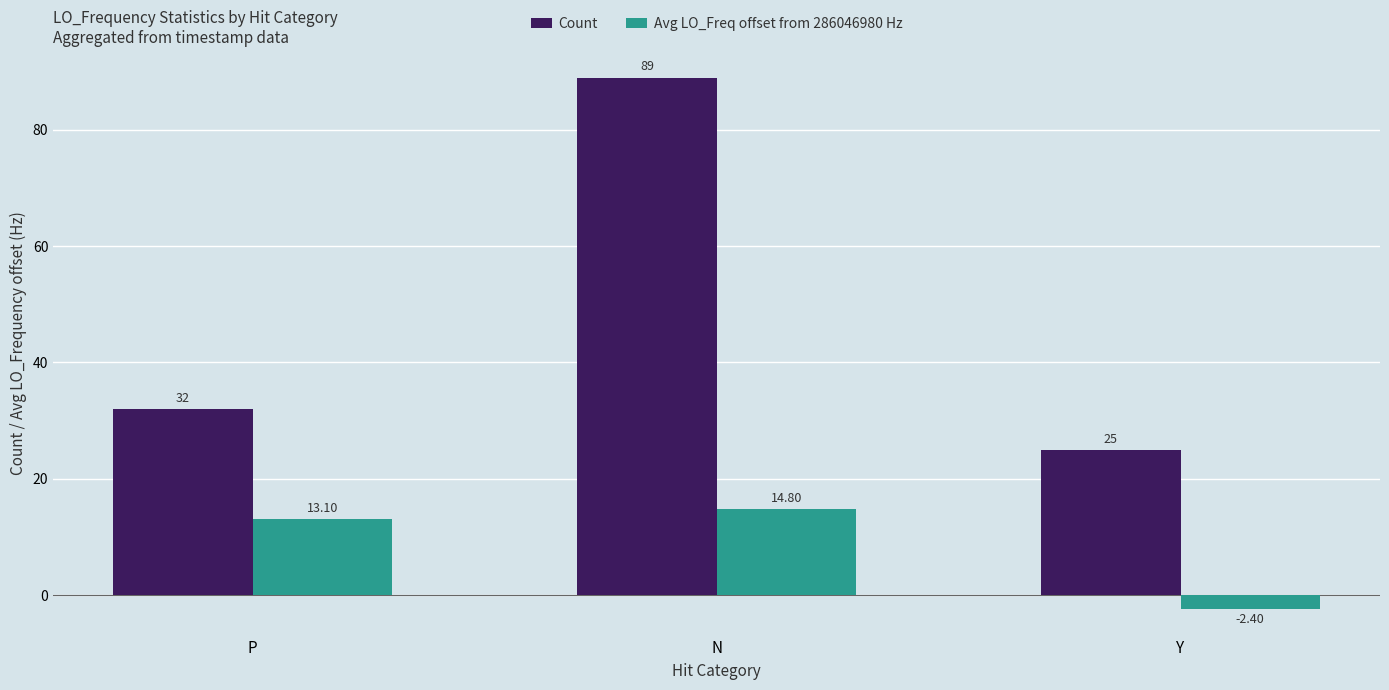

What is the label of the 3rd bar from the right?

P